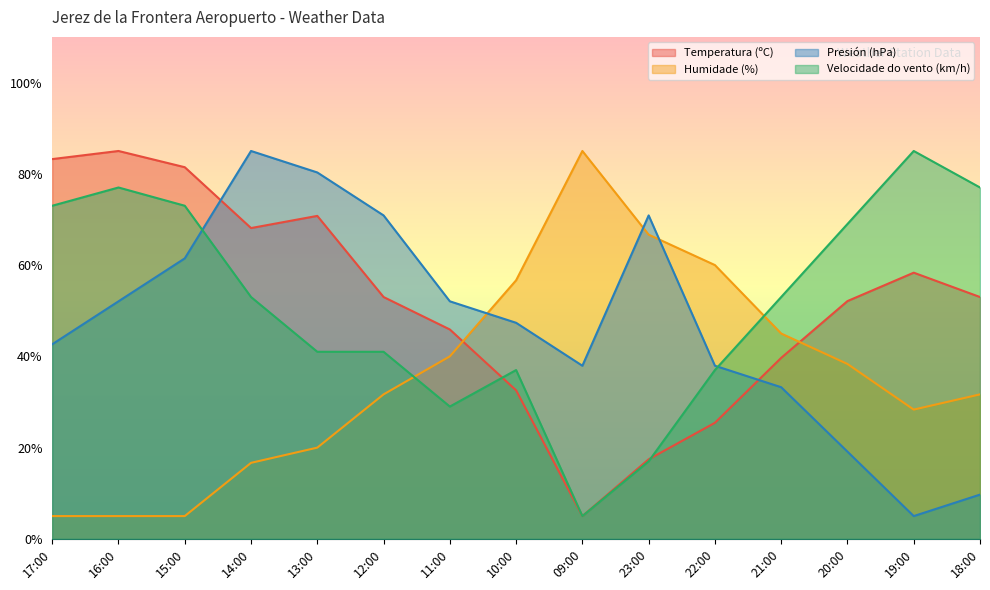

Does the chart have visible grid lines?

No